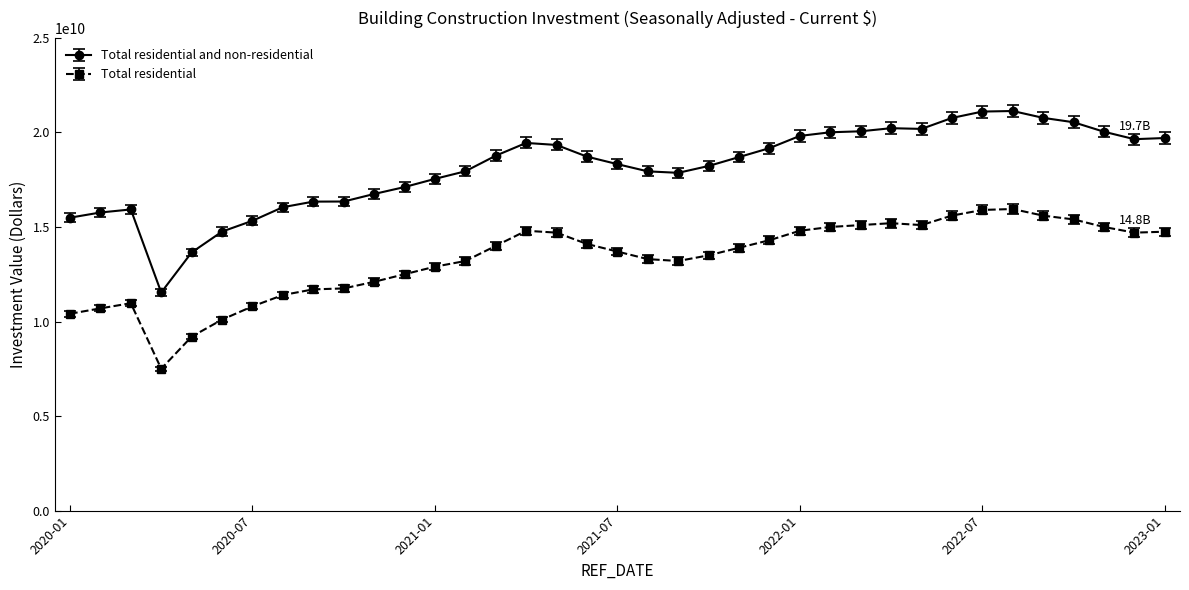

List the series in order of their peak value, lowest first.

Total residential, Total residential and non-residential